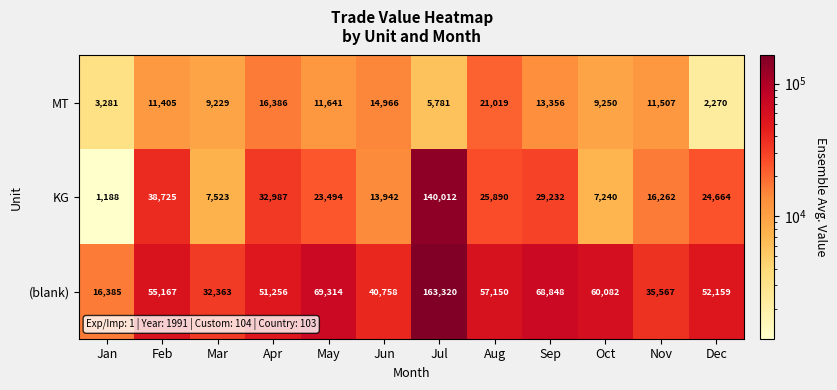

What is the difference between the maximum and minimum values in the (blank) series?

146935